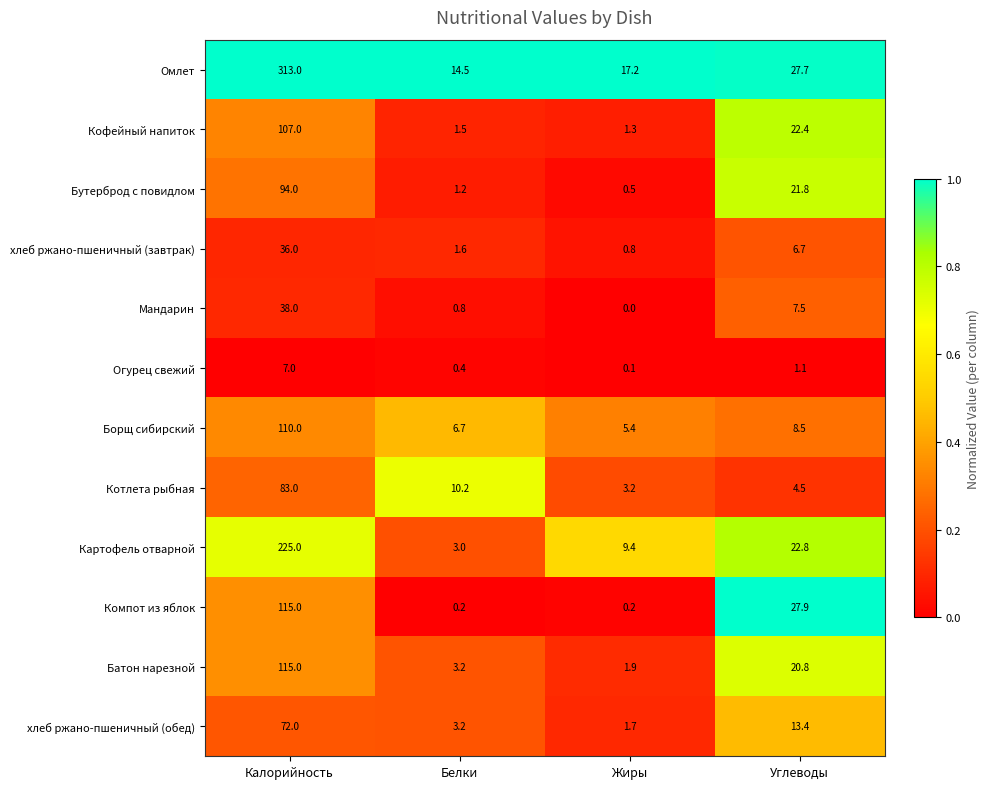

What is the difference between the maximum and second lowest values in the Омлет series?

295.8